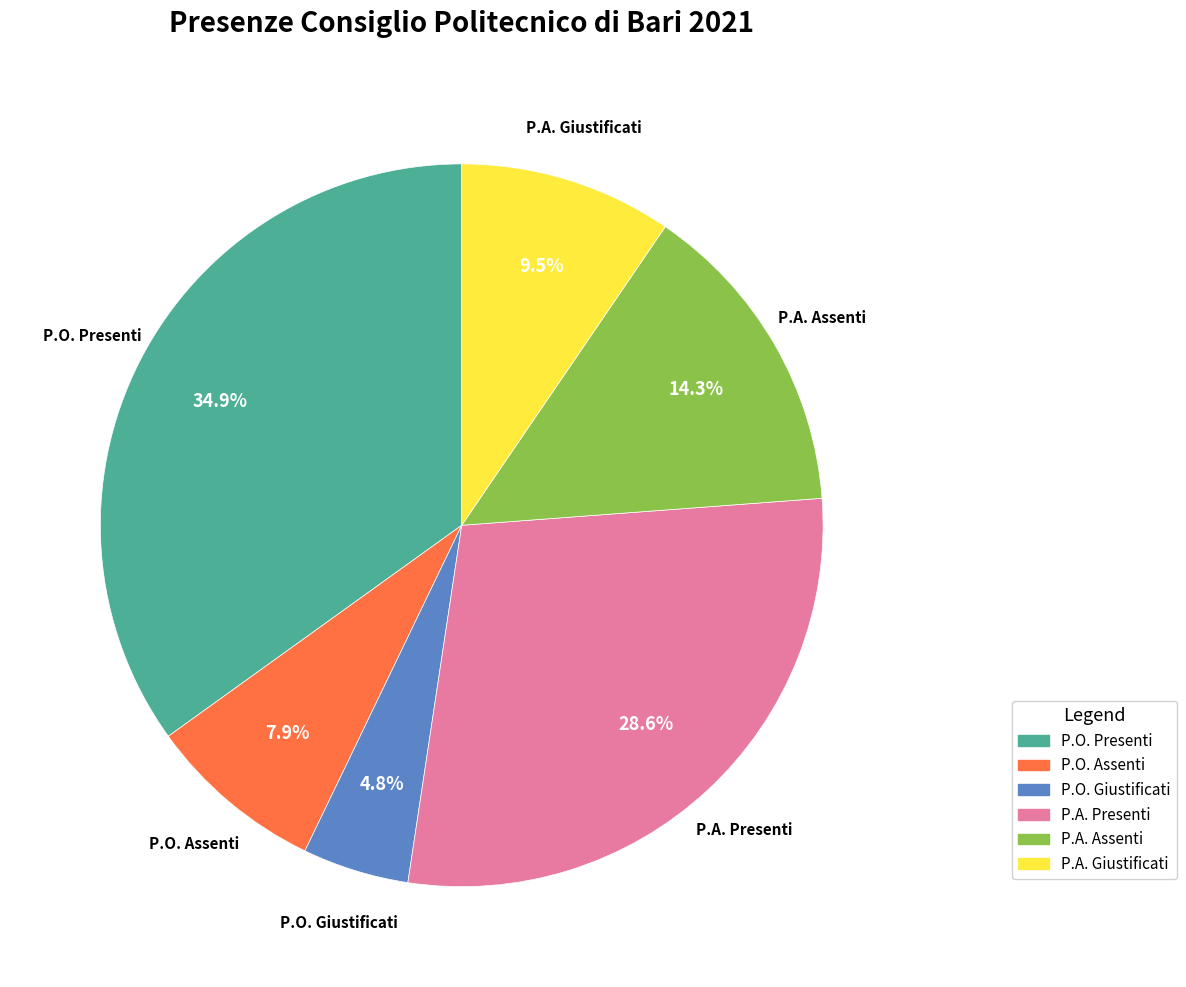

Is there a majority slice in this chart?

No